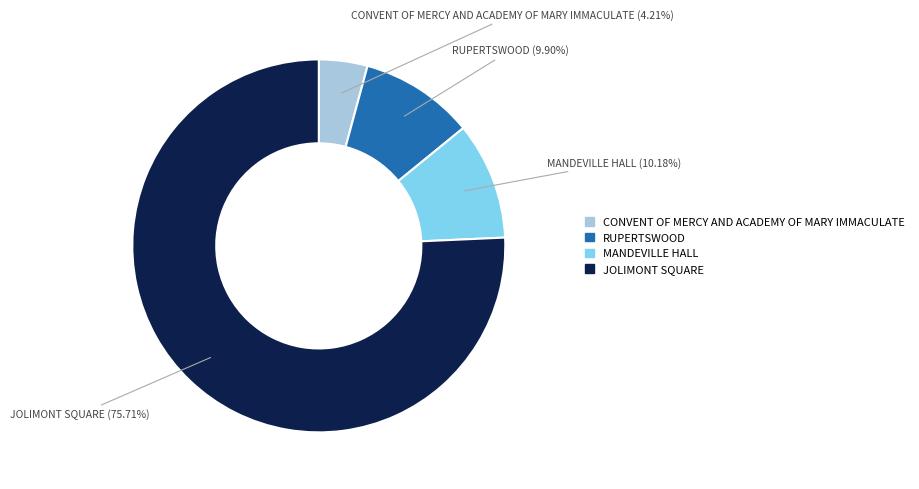

Between MANDEVILLE HALL and CONVENT OF MERCY AND ACADEMY OF MARY IMMACULATE, which is larger?

MANDEVILLE HALL